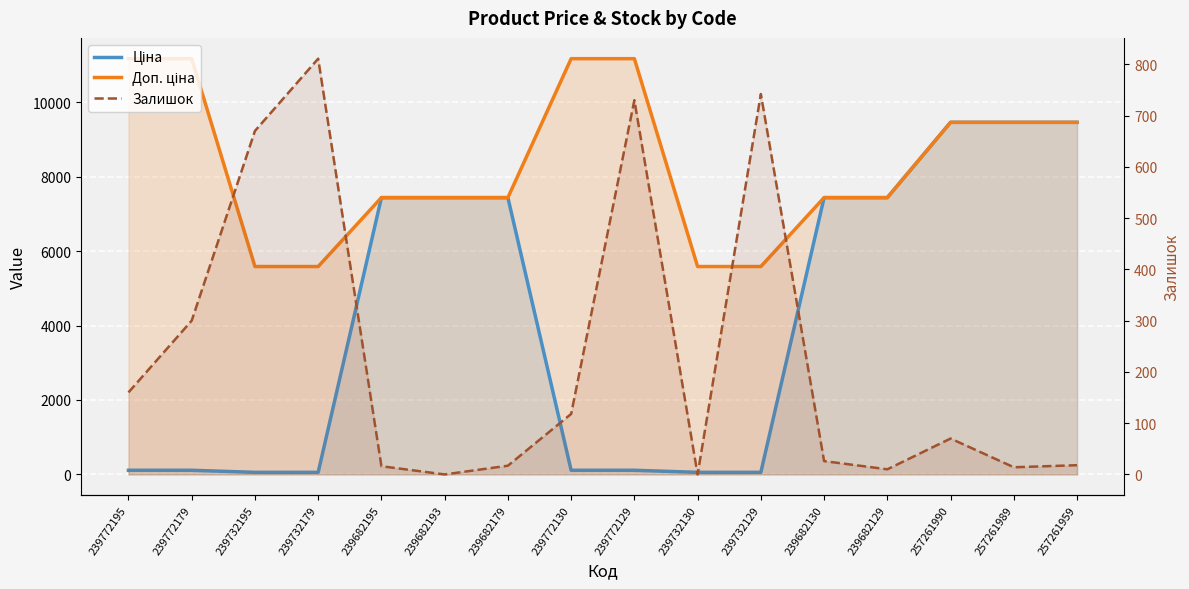

True or false: Залишок and Доп. ціна intersect in this chart.

False